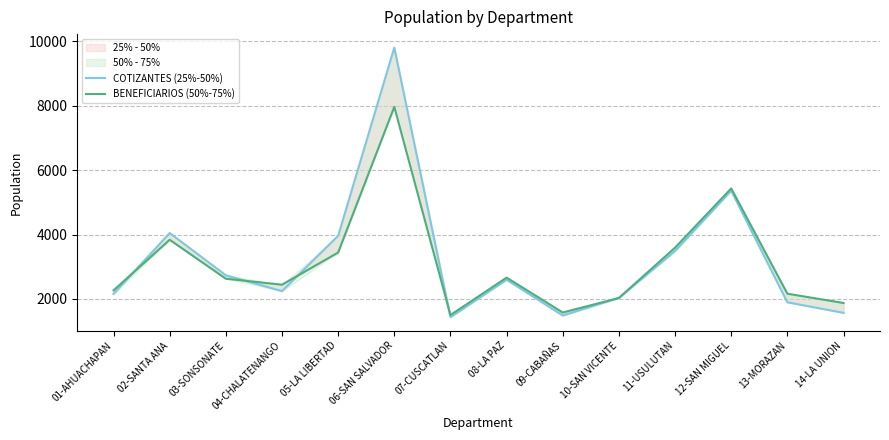

Does the chart have visible grid lines?

Yes